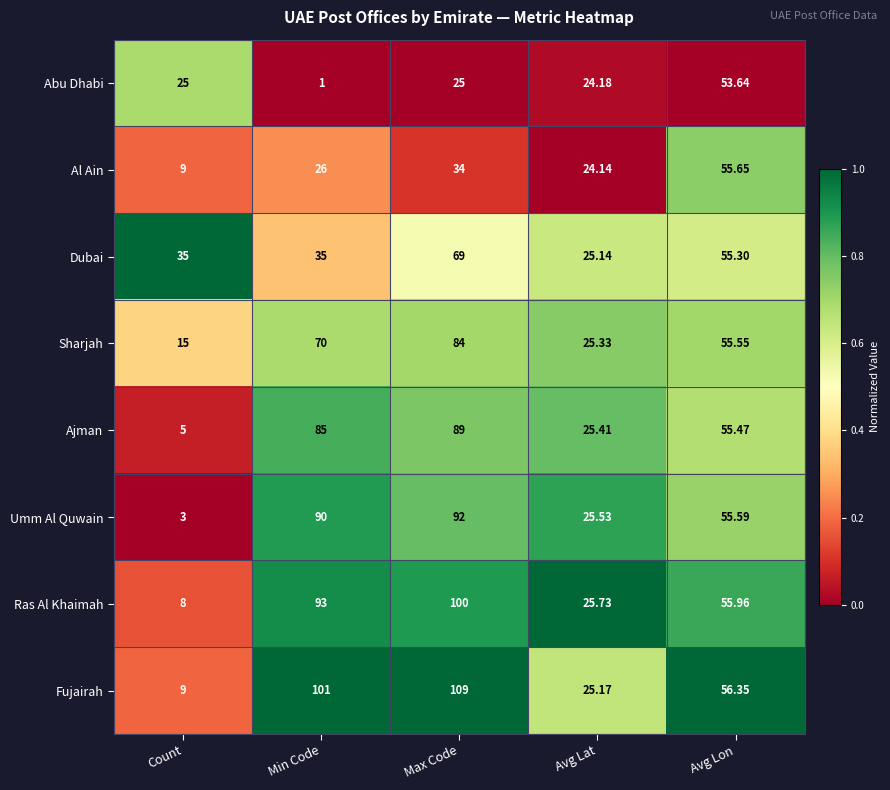

Rank the categories by Ajman value from highest to lowest.

Max Code, Min Code, Avg Lon, Avg Lat, Count